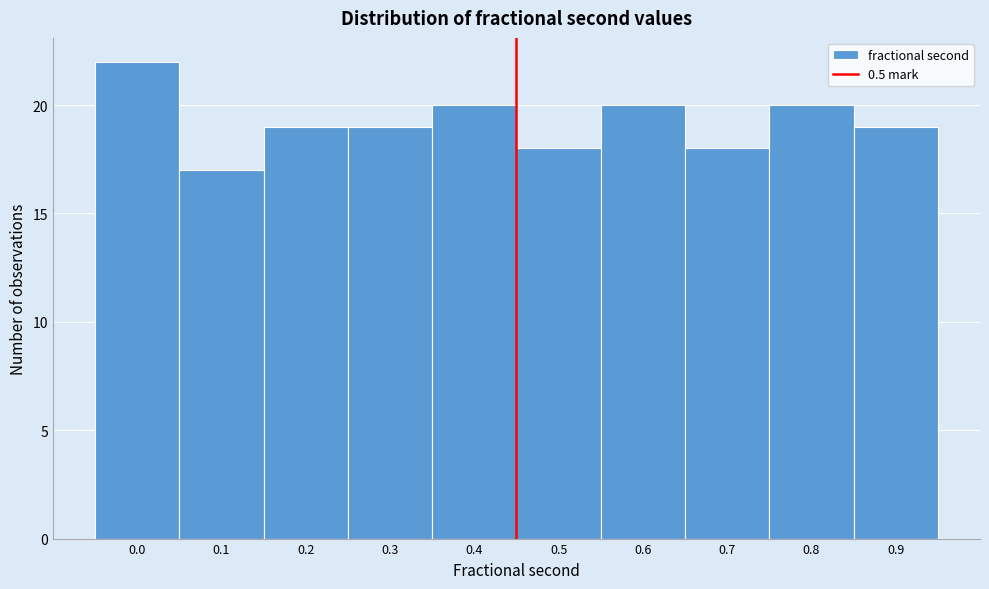

Reading left to right, what are all the values shown in this chart?

22	17	19	19	20	18	20	18	20	19